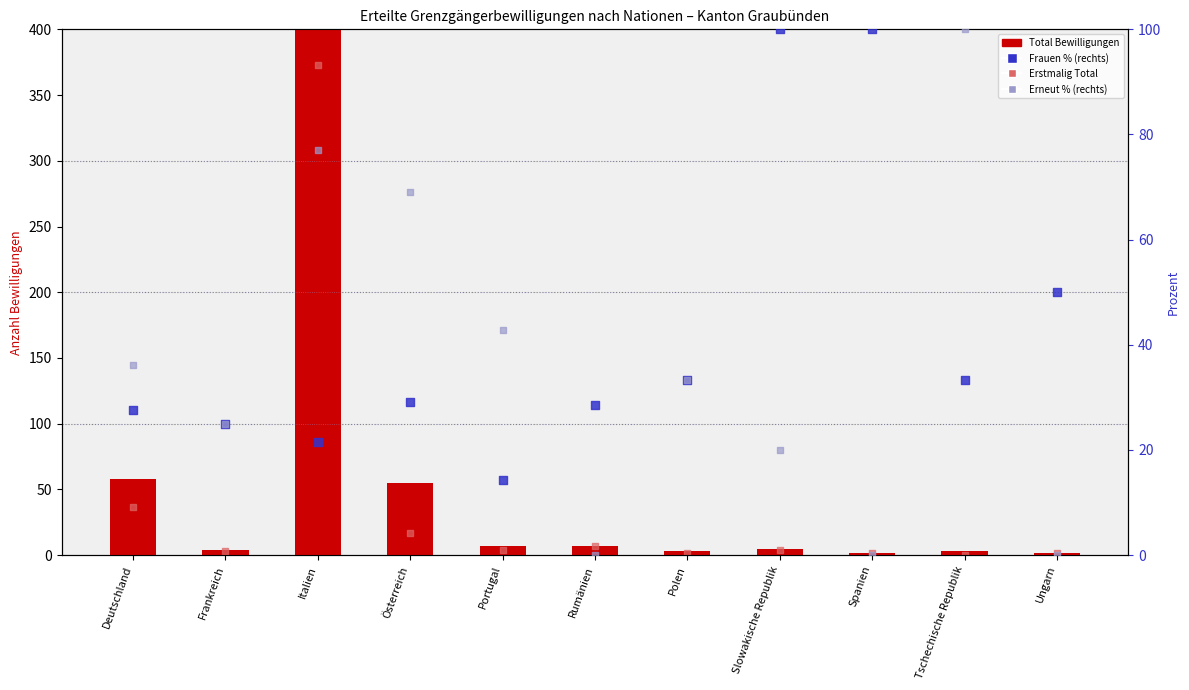

What are all the series names shown in the legend?

Total, Erstmalig Total, Frauen %, Erneut %